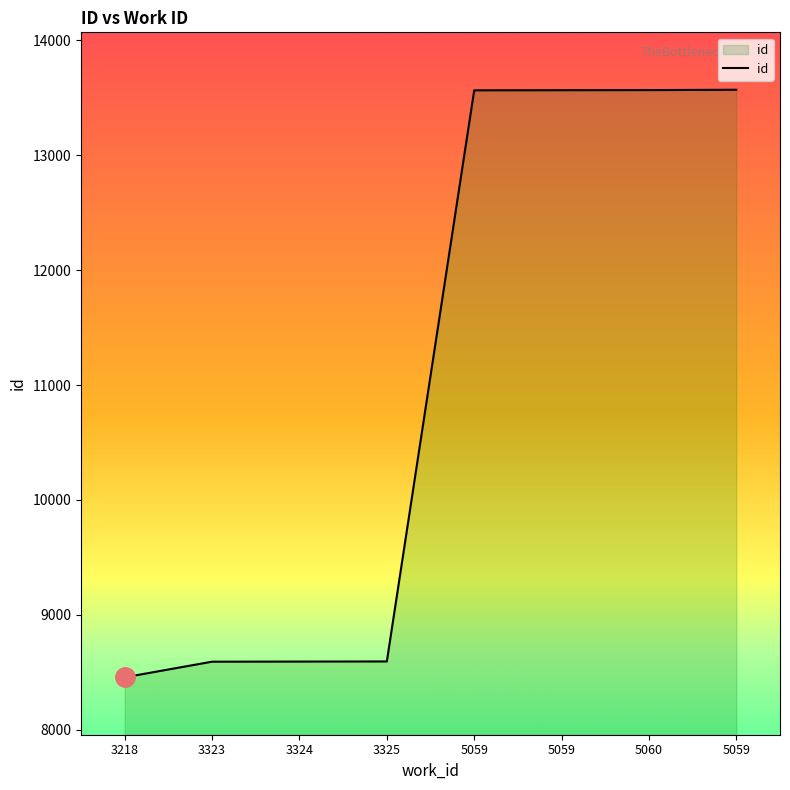

Count the number of data series in this chart.

1